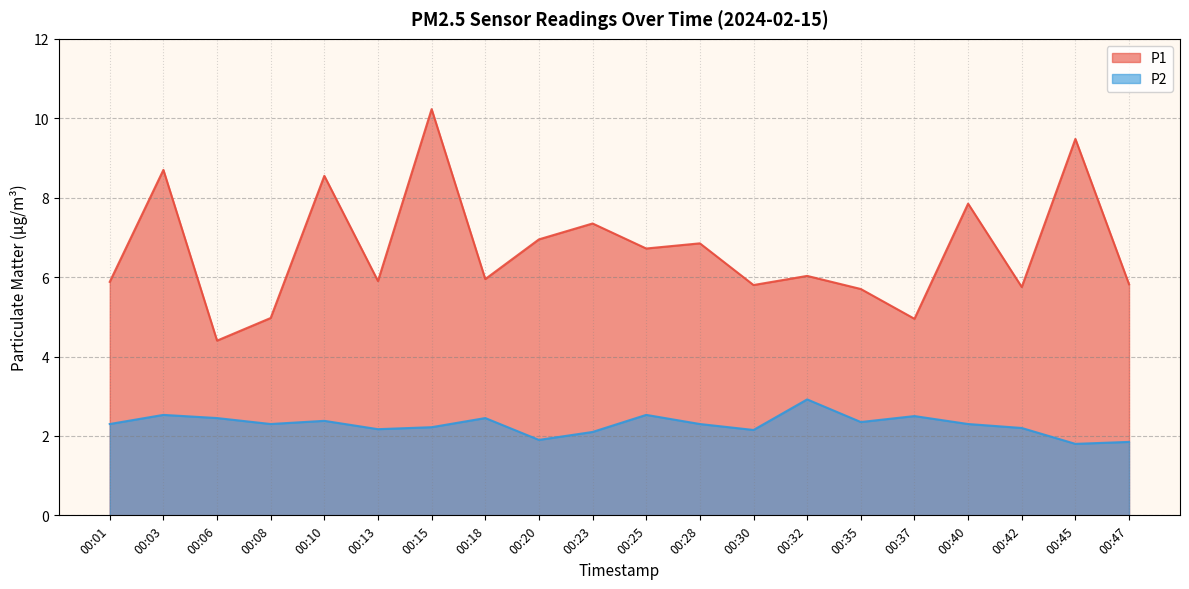

Which series has the largest total across all categories?

P1